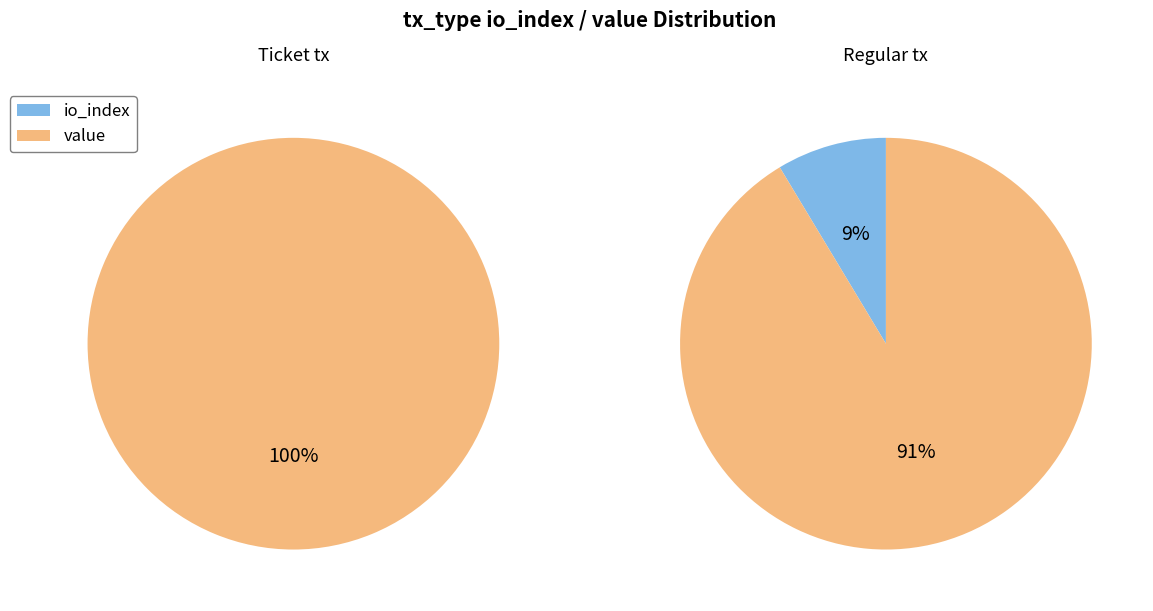

What percentage do value and io_index together represent?

100.0%